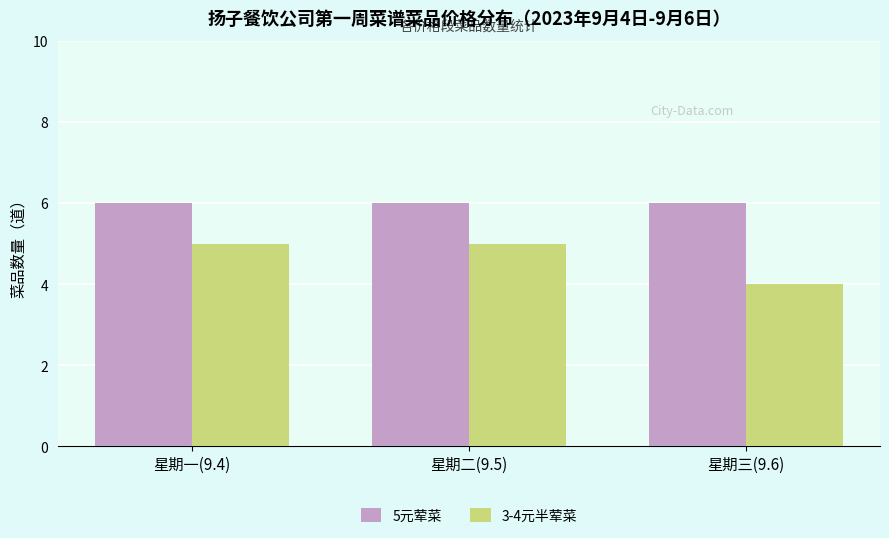

What is the difference between the highest and lowest values at 星期三(9.6)?

2